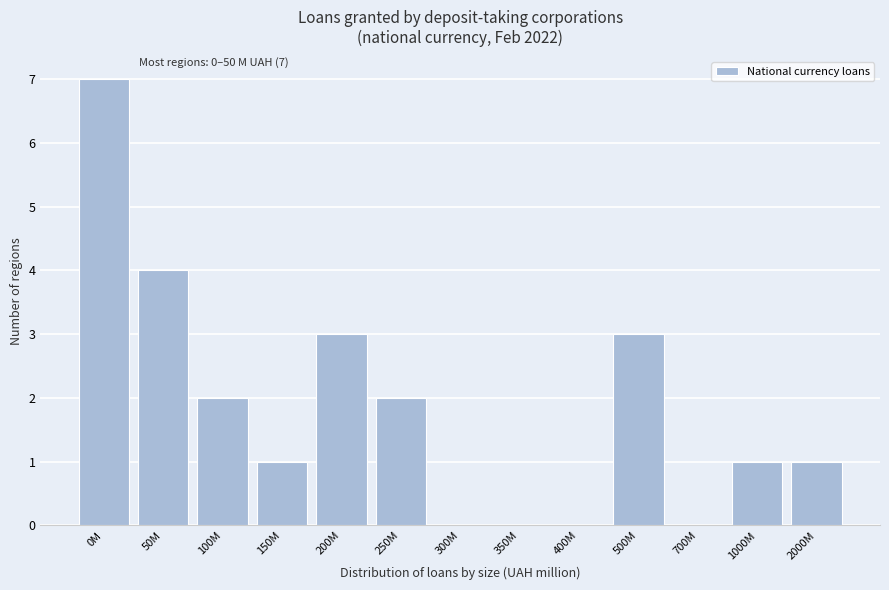

True or false: the data shows 1 at 2000M.

True